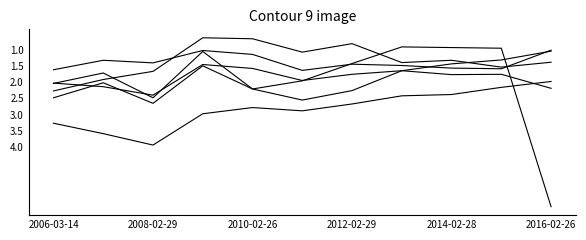

Is this an area chart (filled region under the line)?

No